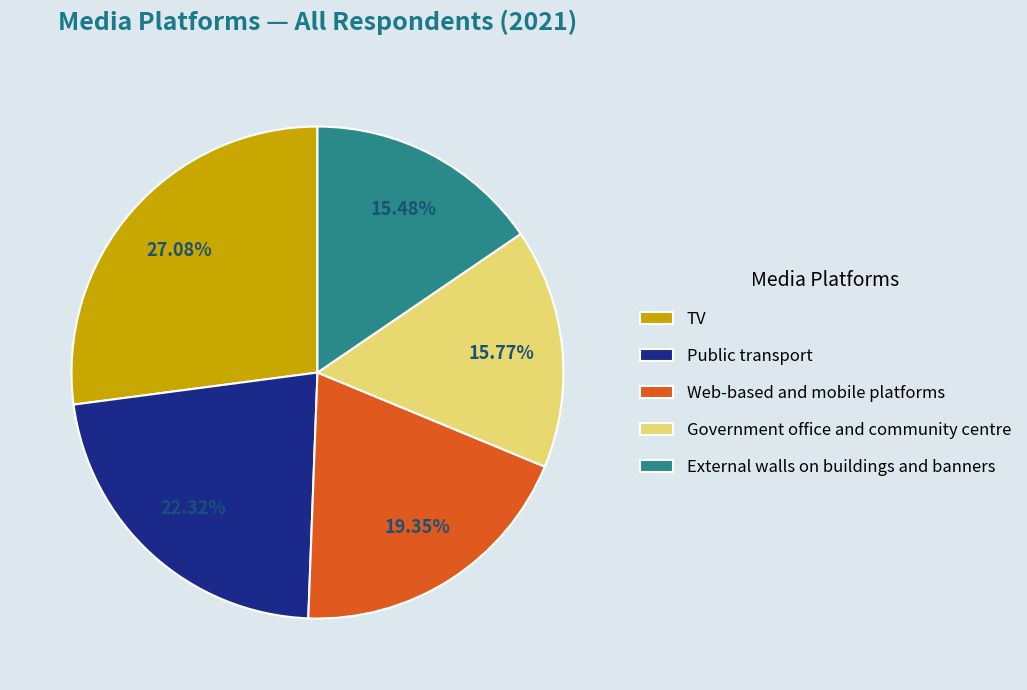

Approximately how many times larger is the value at Web-based and mobile platforms compared to Public transport?

0.9